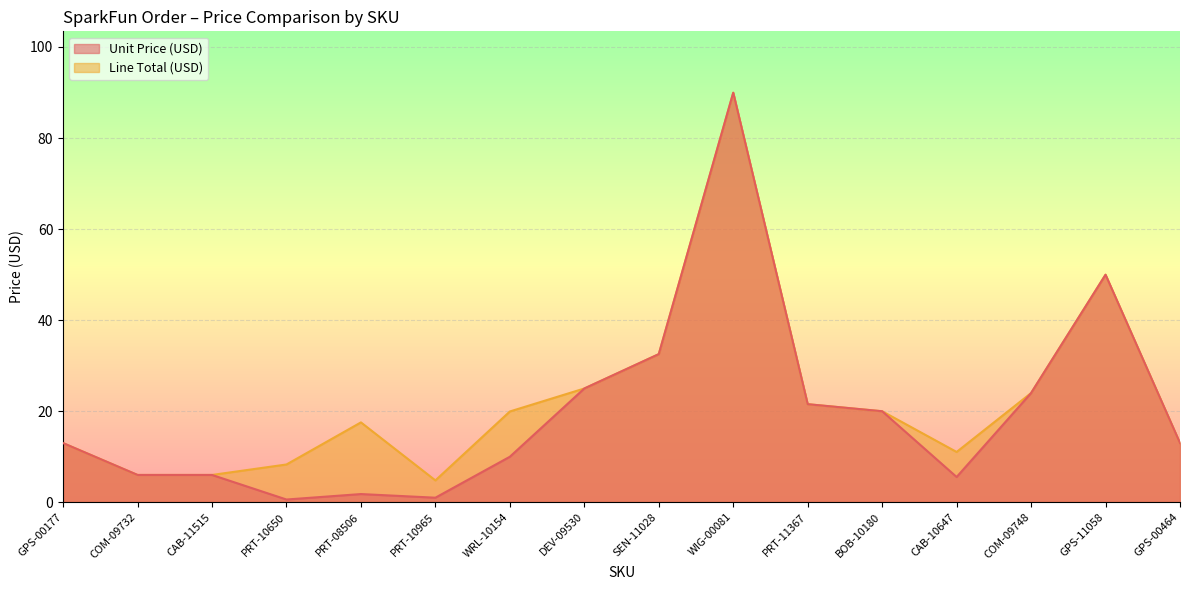

Count the number of data series in this chart.

2